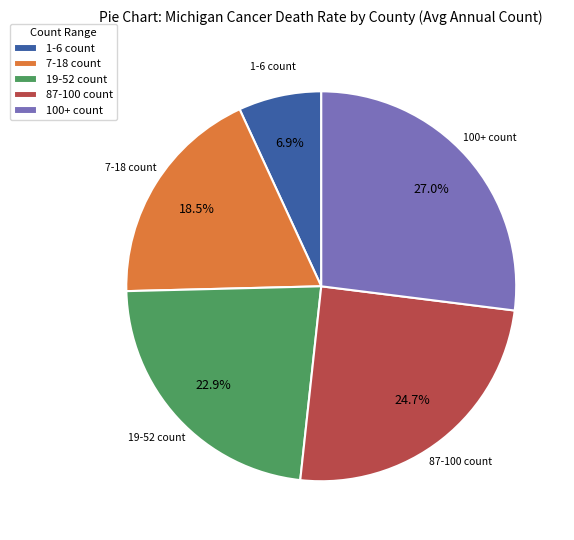

Is there a majority slice in this chart?

No